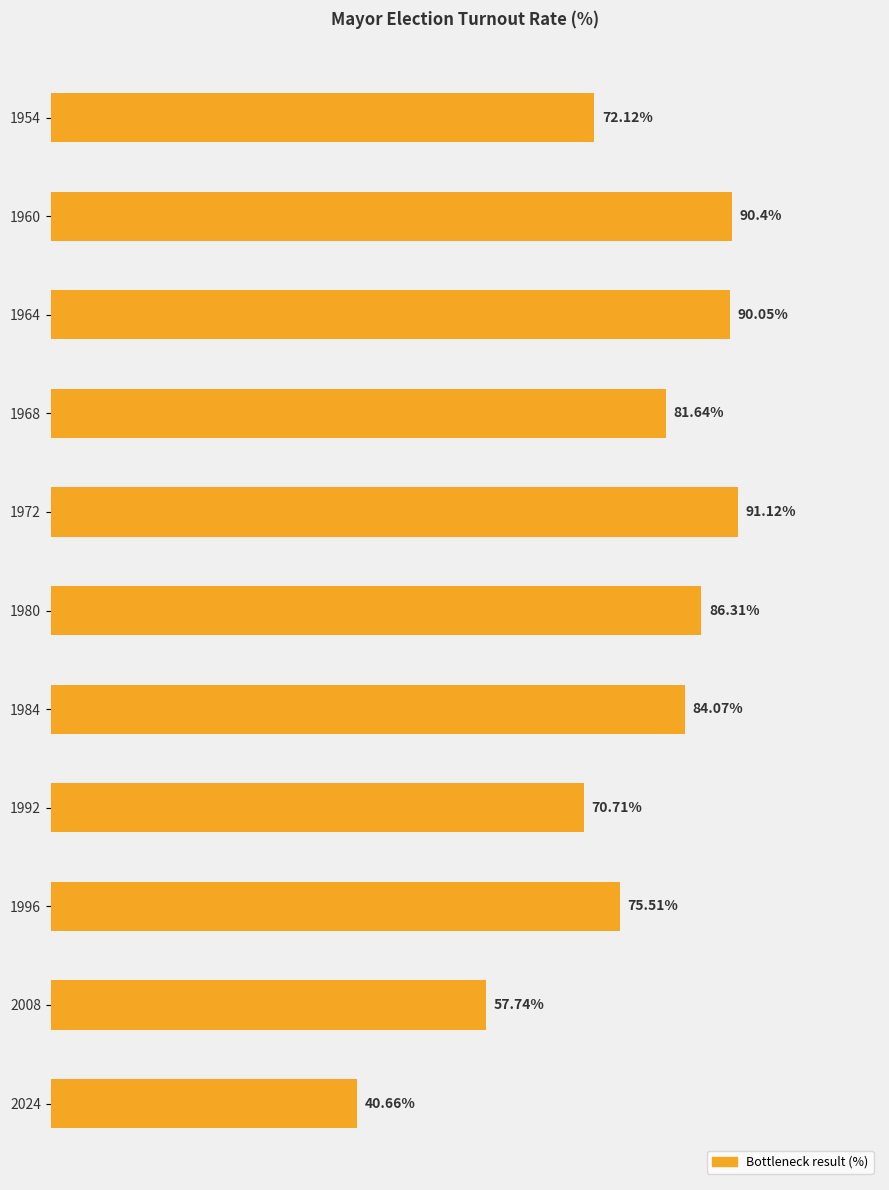

List the labels in order of value, smallest first.

2024, 2008, 1992, 1954, 1996, 1968, 1984, 1980, 1964, 1960, 1972